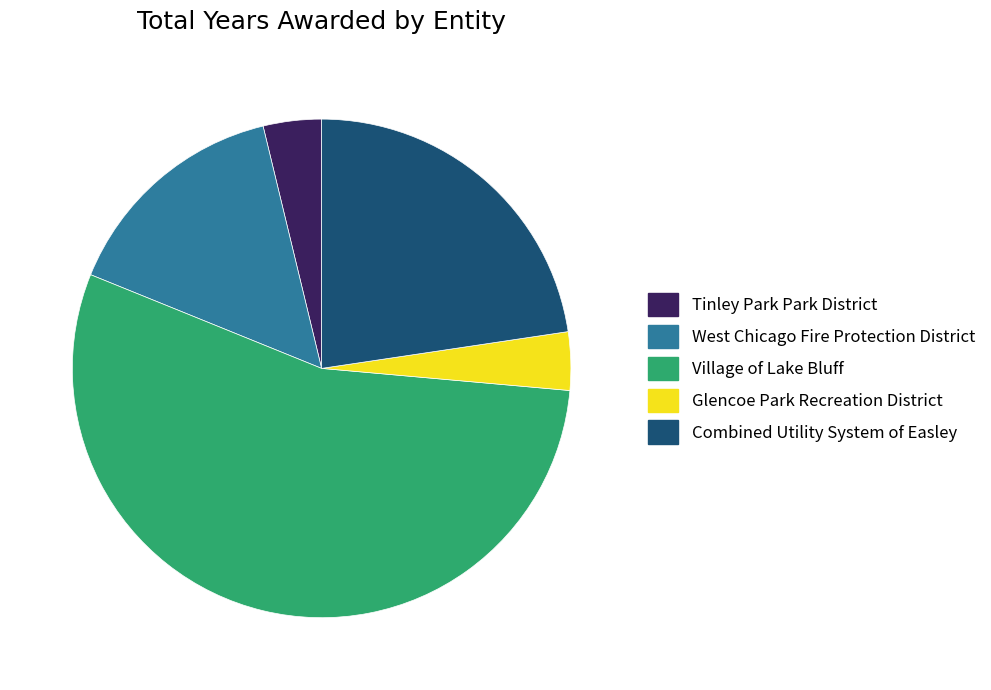

Is the sum of Combined Utility System of Easley and Village of Lake Bluff greater than half?

Yes